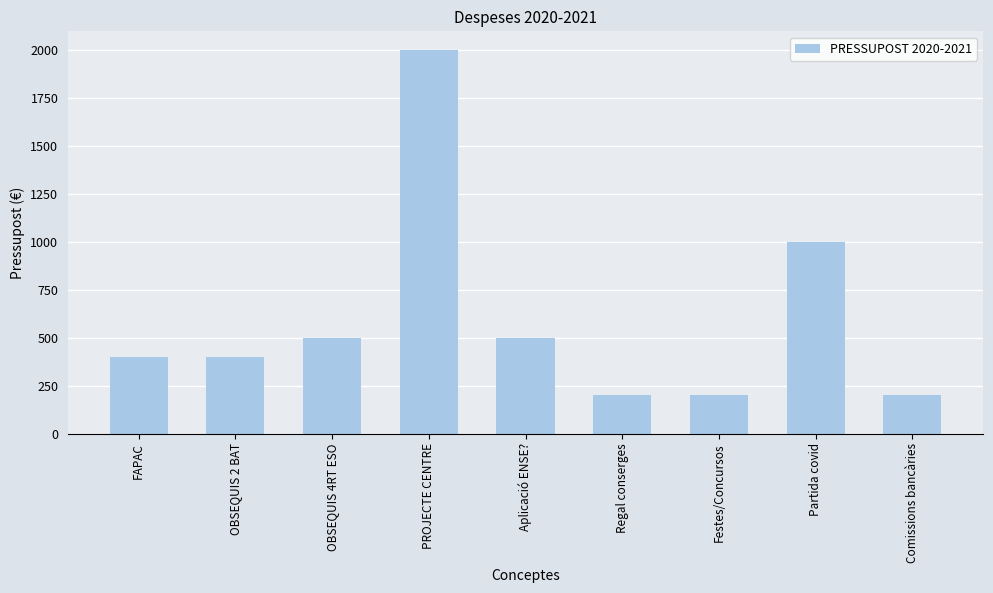

What is the change in value from OBSEQUIS 2 BAT to Partida covid?

+600